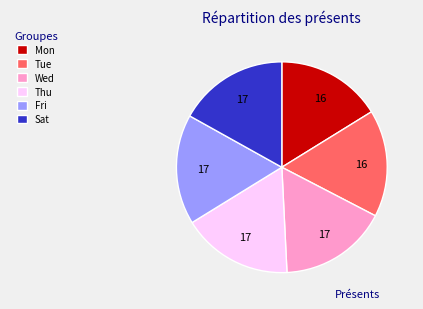

Is there a majority slice in this chart?

No